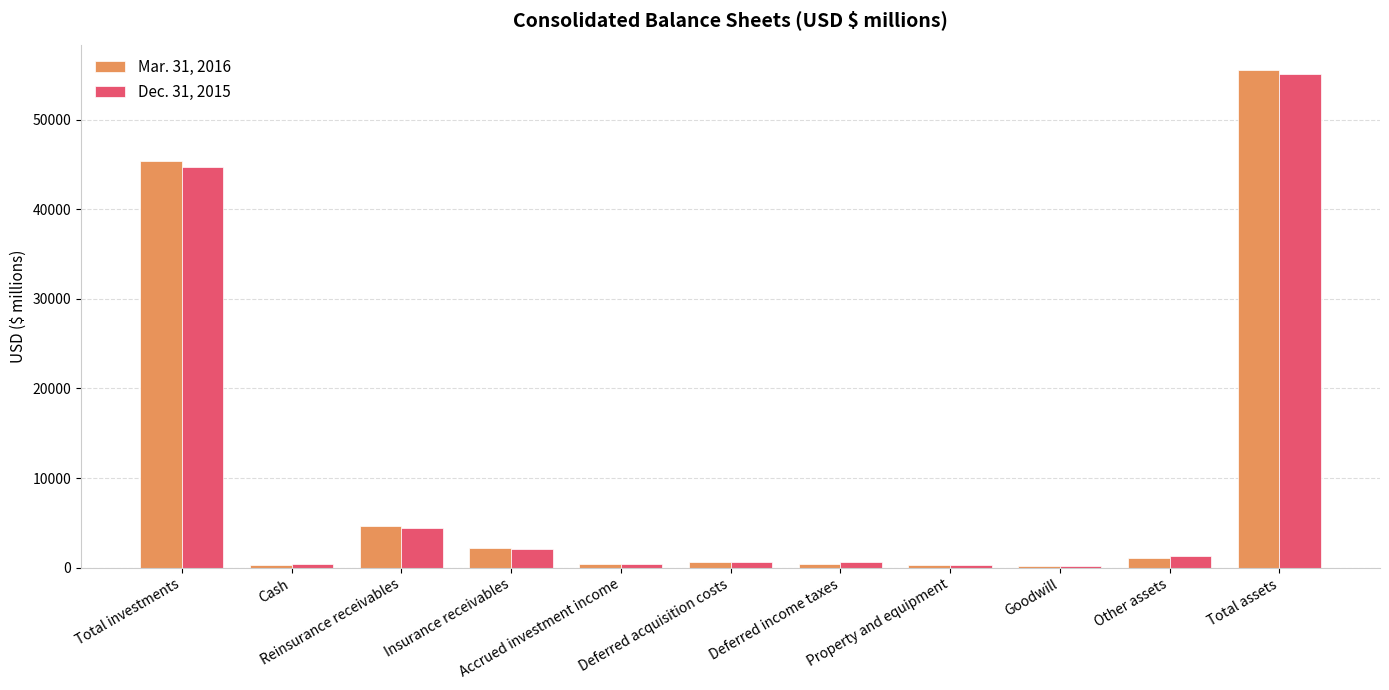

What is the average value of the Mar. 31, 2016 series?

10091